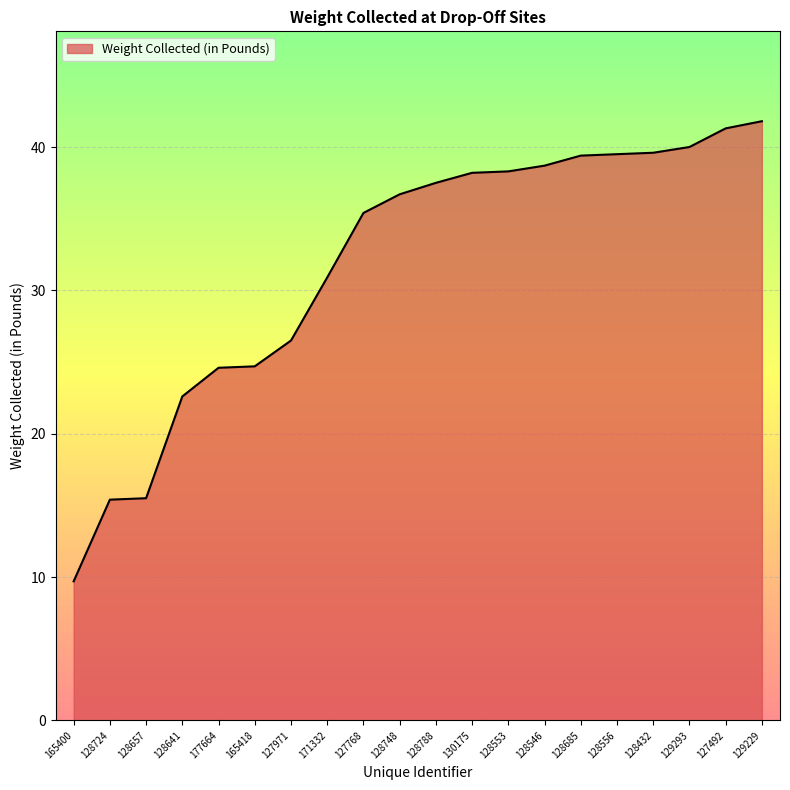

Is it true that the value at 165418 is 24.7?

True